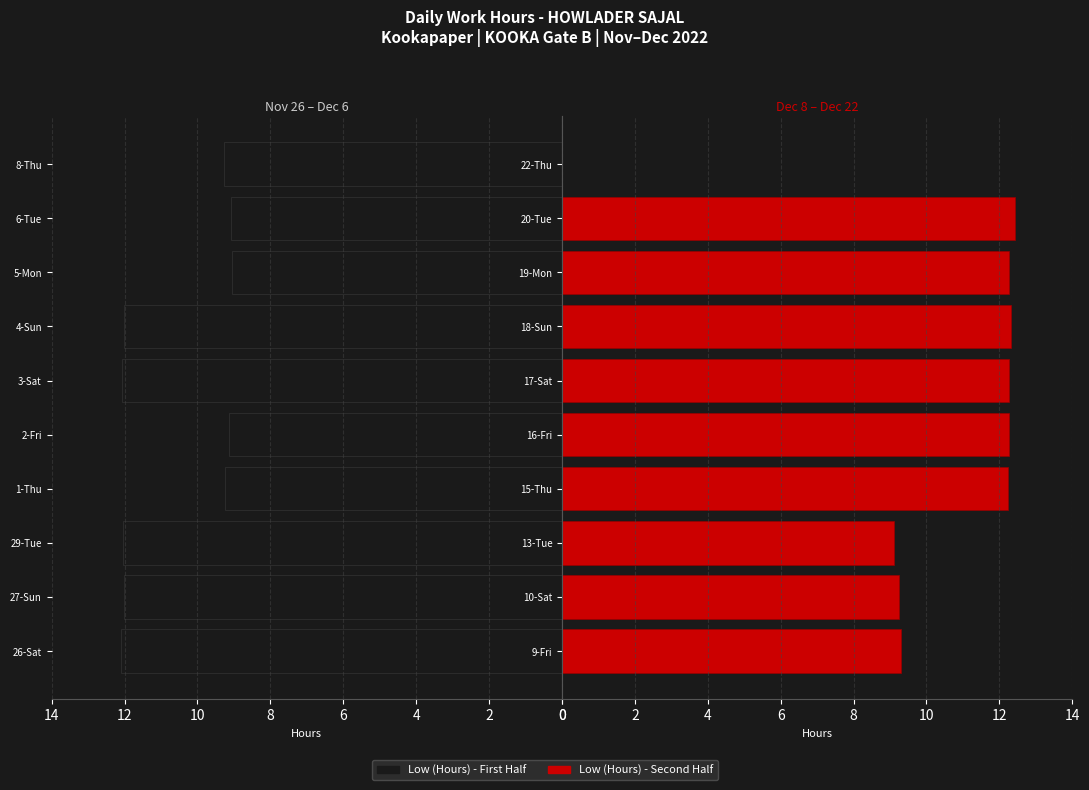

Is the value of Low (Hours) - Right at 0 greater than the value of Low (Hours) - Left at 12?

No